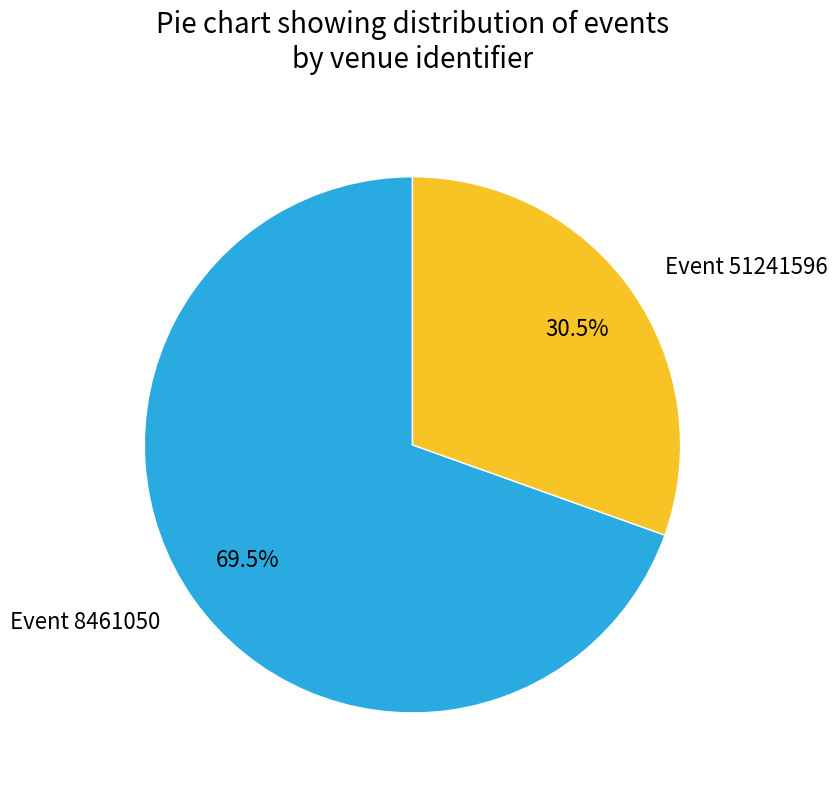

Is Event 8461050 the majority of the pie?

Yes